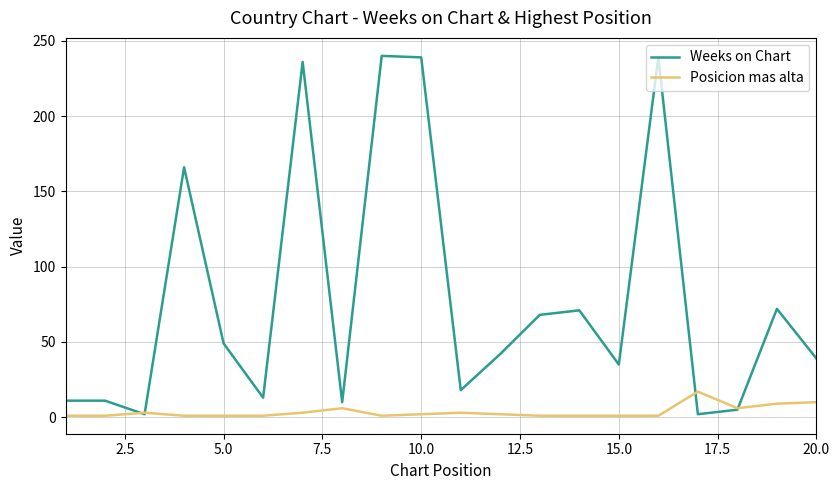

List the series in order of their peak value, highest first.

Weeks on Chart, Posicion mas alta